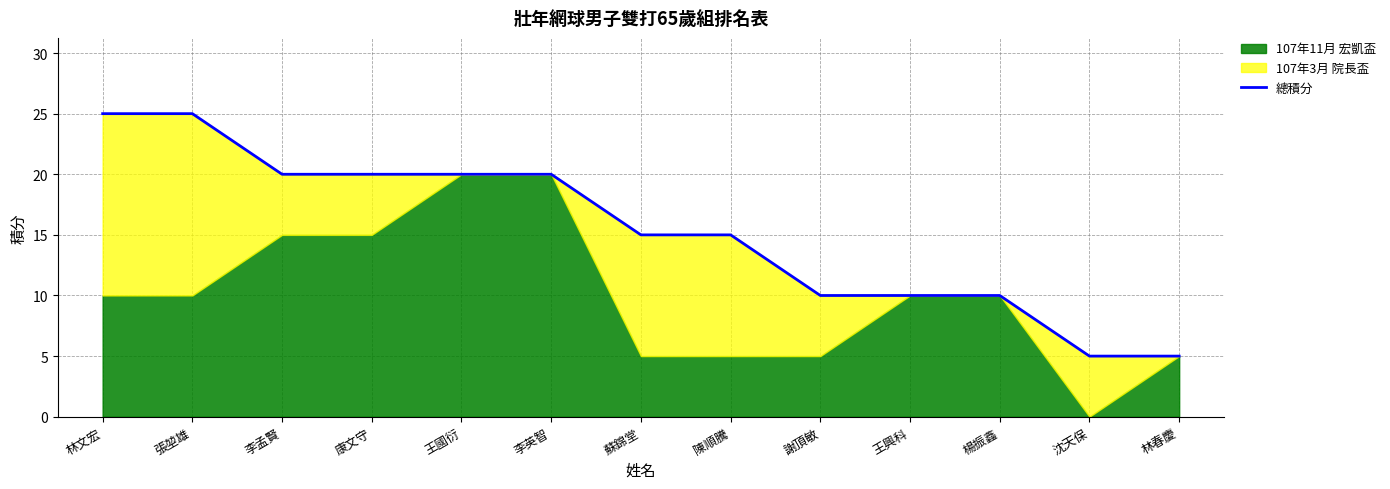

Rank the categories by value from lowest to highest.

沈天保, 林春慶, 謝頂敏, 王興科, 楊振鑫, 蘇錦堂, 陳順騰, 李孟賢, 康文守, 王國衍, 李英智, 林文宏, 張堃雄